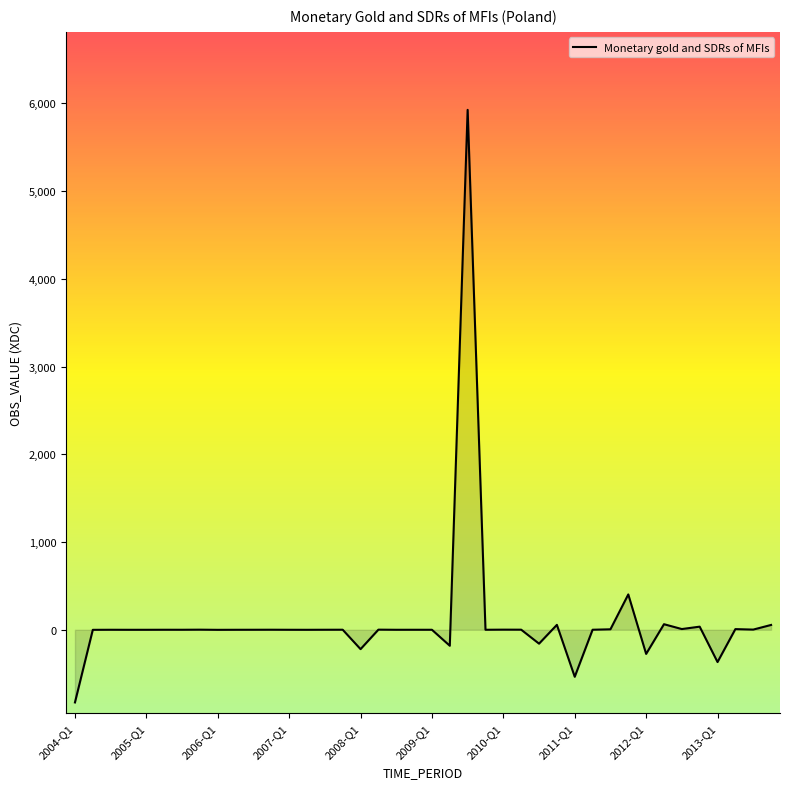

What is the minimum value shown in the chart?

-828.1